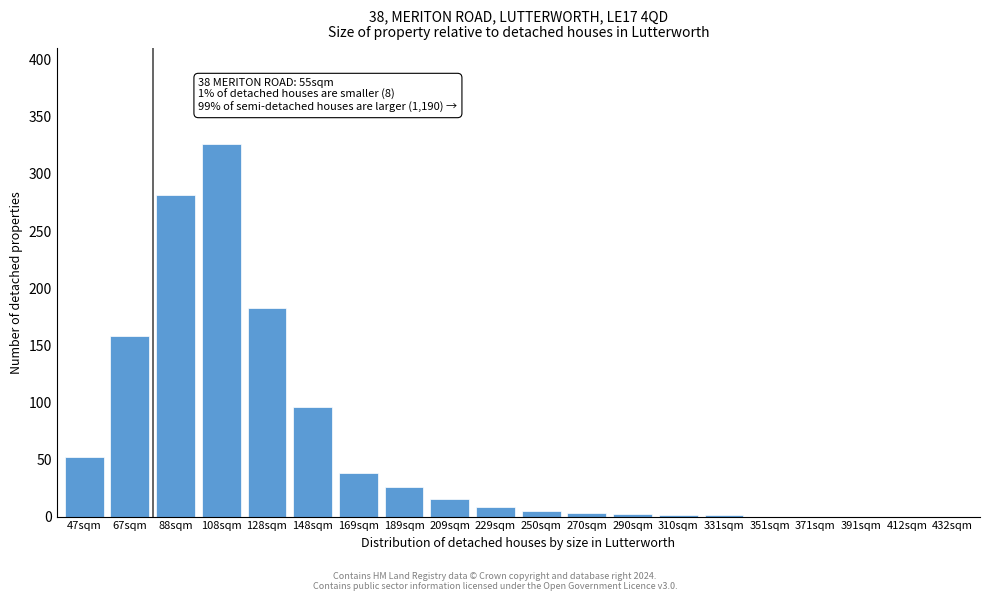

True or false: the data shows 5 at 250sqm.

True